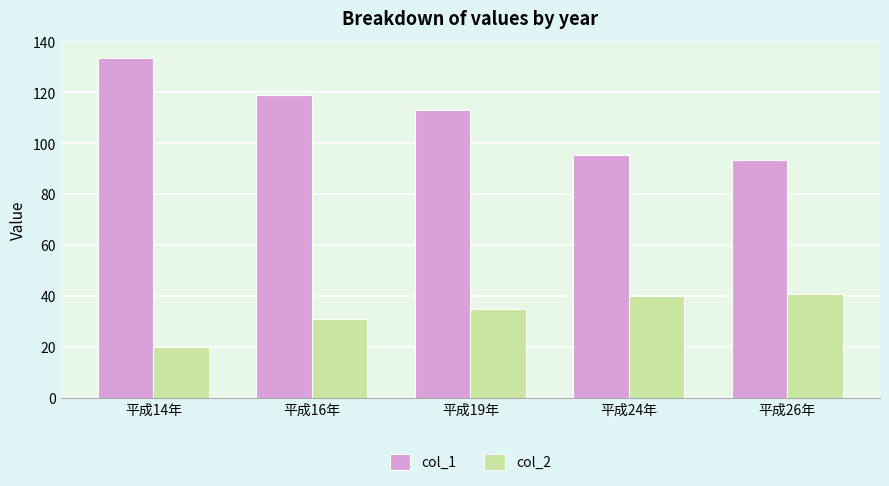

What is the difference between the col_2 values at 平成19年 and 平成24年?

5.0